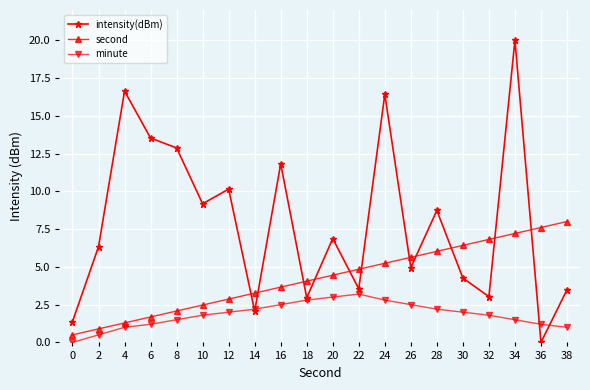

At how many categories does at least one series exceed 5?

16